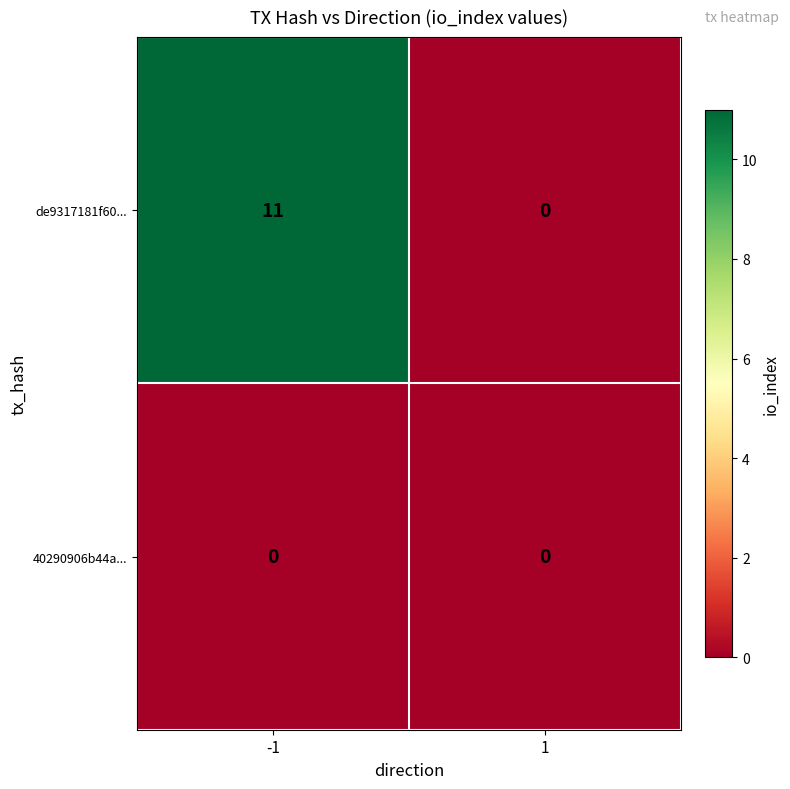

What is the total value across all series at -1?

11